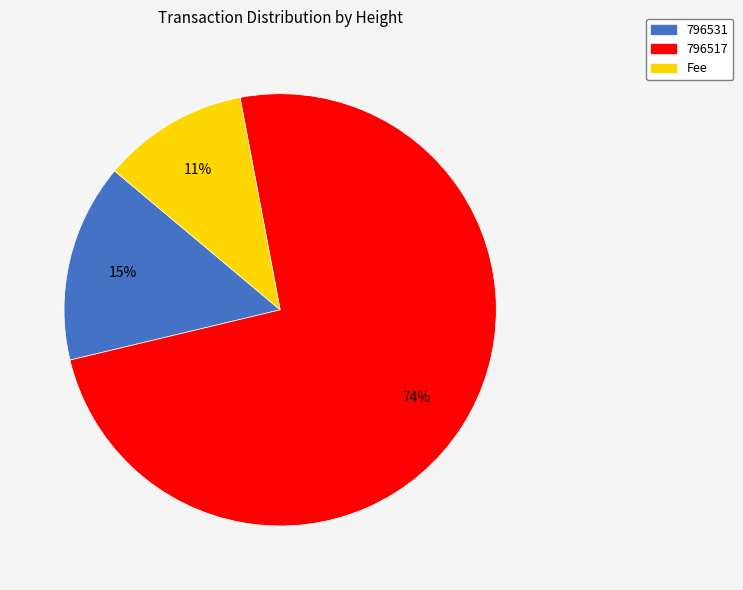

Which category has the biggest portion of the pie?

796517